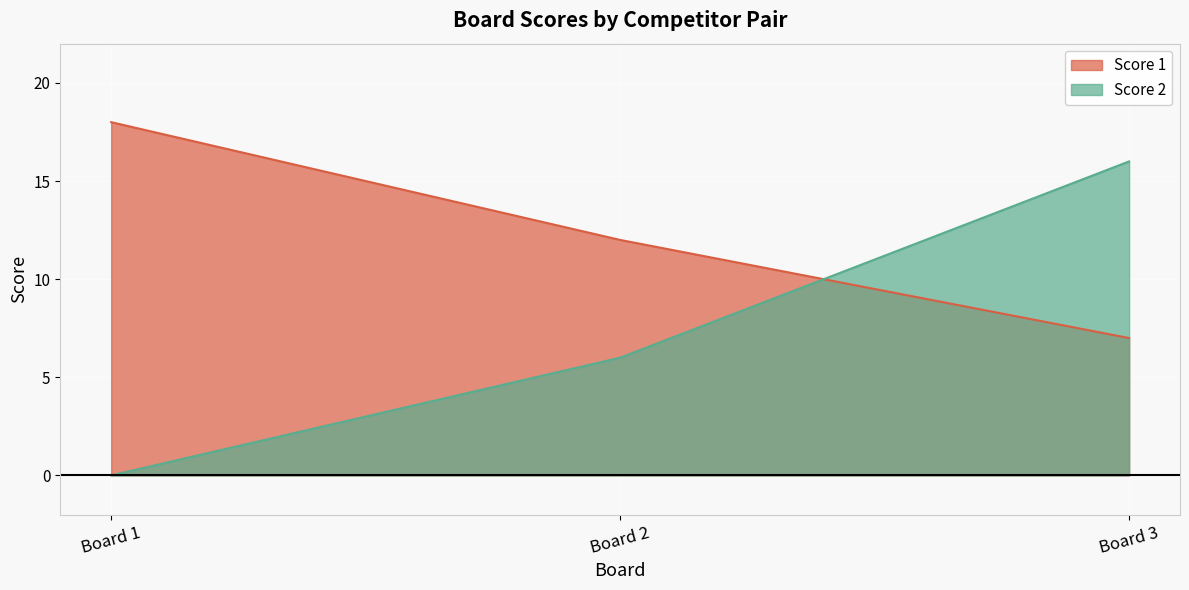

What is the maximum value shown in the chart?

18